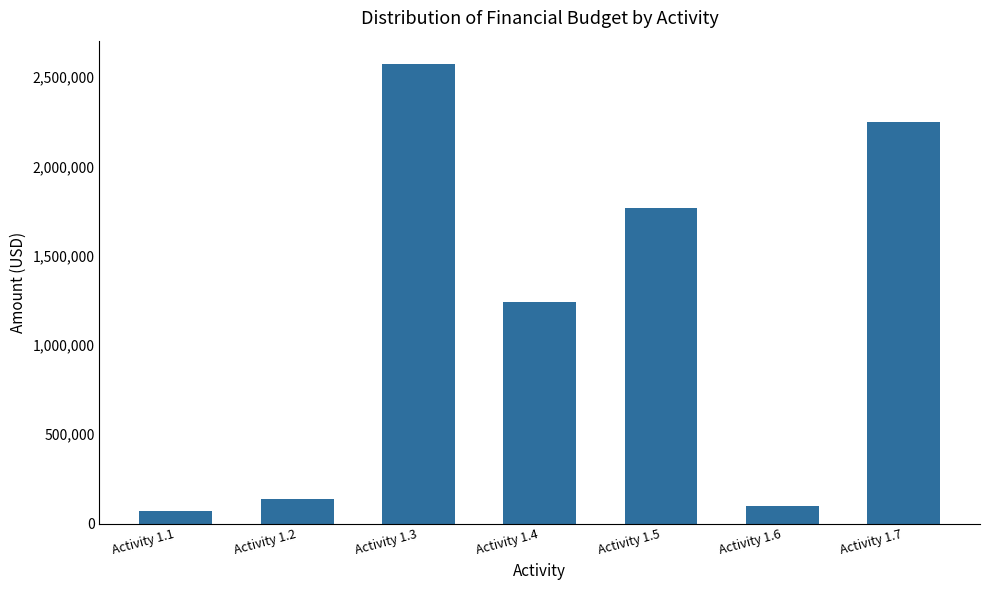

Reading right to left, transcribe all the data shown in this chart.

2250000.0	100000.0	1766493.7	1242800.0	2576067.9	136440.0	71000.0